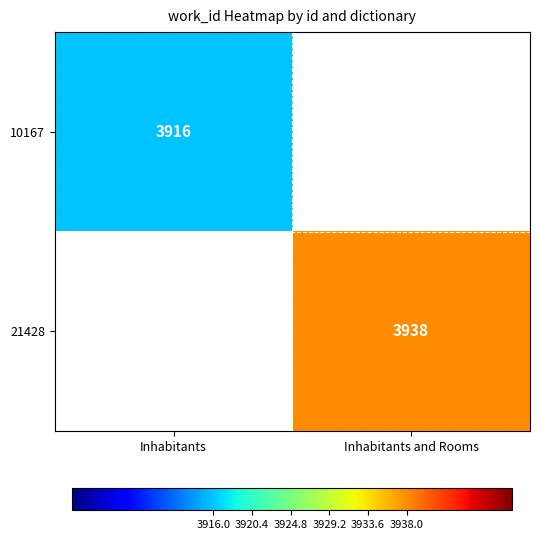

Which has a higher value, Inhabitants or Inhabitants and Rooms?

Inhabitants and Rooms